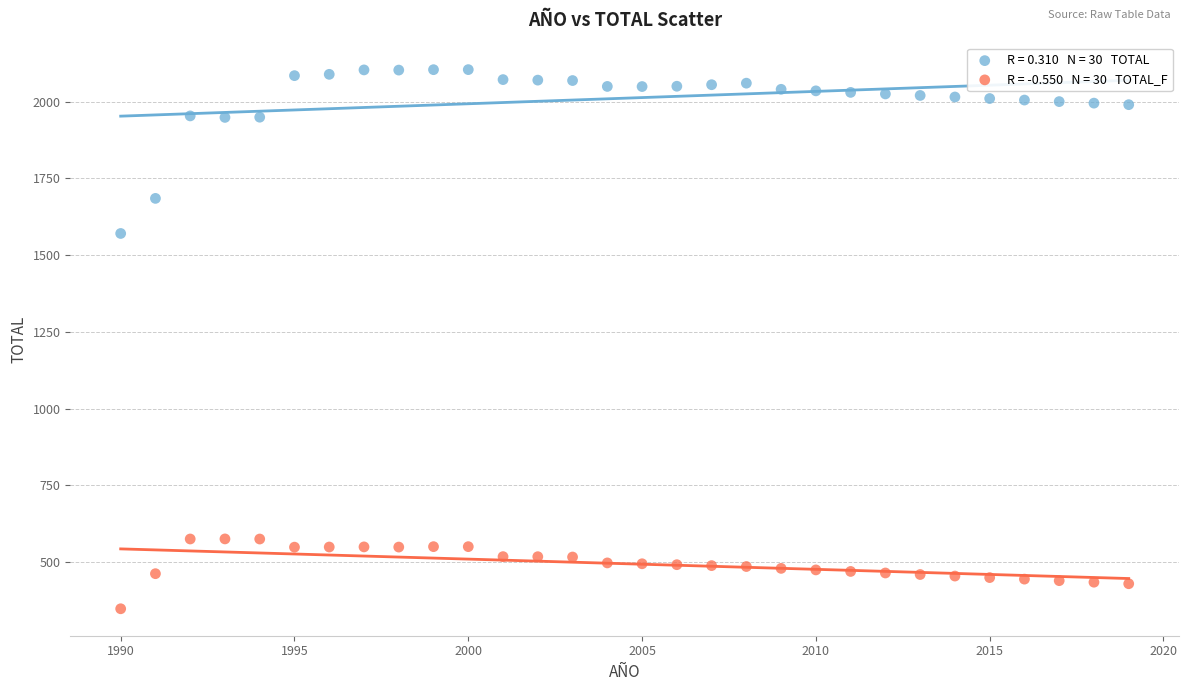

Across all data points, what is the range of Y values (max minus min)?

1755.6